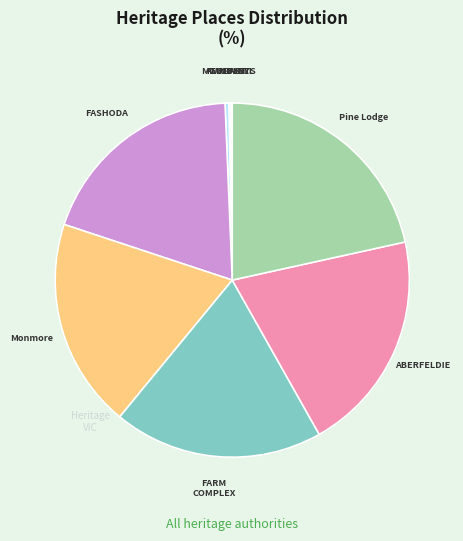

Between Pine Lodge and ABERFELDIE, which is larger?

Pine Lodge